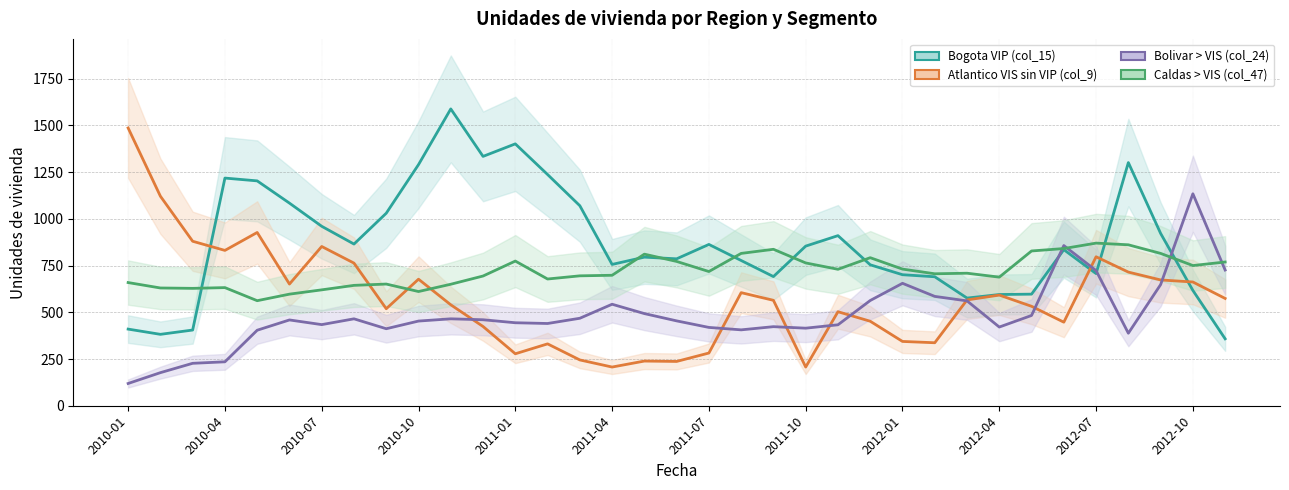

Reading left to right, what are all the values shown in this chart?

Bogota VIP (col_15): 410	382	405	1218	1203	1084	960	865	1030	1290	1588	1334	1401	1237	1070	756	795	786	863	777	691	854	910	754	701	690	576	595	597	835	707	1301	922	617	358
Atlantico VIS sin VIP (col_9): 1486	1121	880	831	927	651	852	763	519	677	540	424	278	331	245	207	239	237	282	605	564	207	503	452	344	337	566	592	532	447	797	715	673	662	574
Bolivar > VIS (col_24): 119	177	227	235	404	459	434	465	412	453	465	460	444	440	468	543	493	454	419	406	423	415	433	563	655	585	561	421	483	857	723	388	648	1134	726
Caldas > VIS (col_47): 659	630	628	632	562	597	620	644	651	611	650	694	774	678	695	698	811	772	718	815	837	764	730	792	731	706	709	688	828	841	870	861	815	750	769